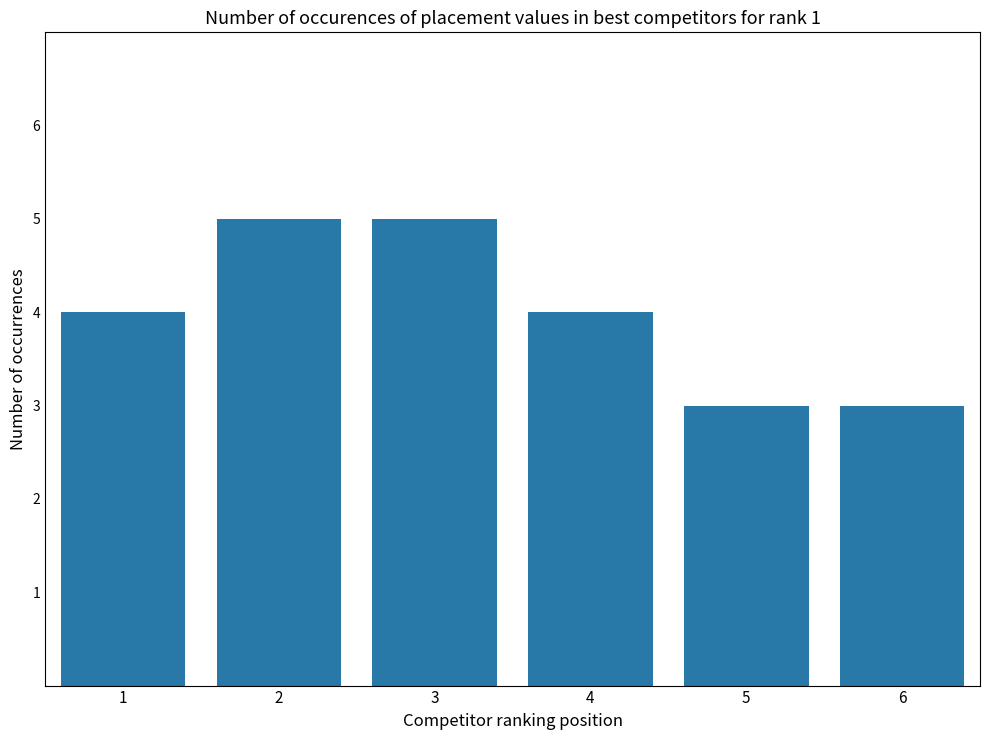

What is the difference between the second highest and second lowest values?

2